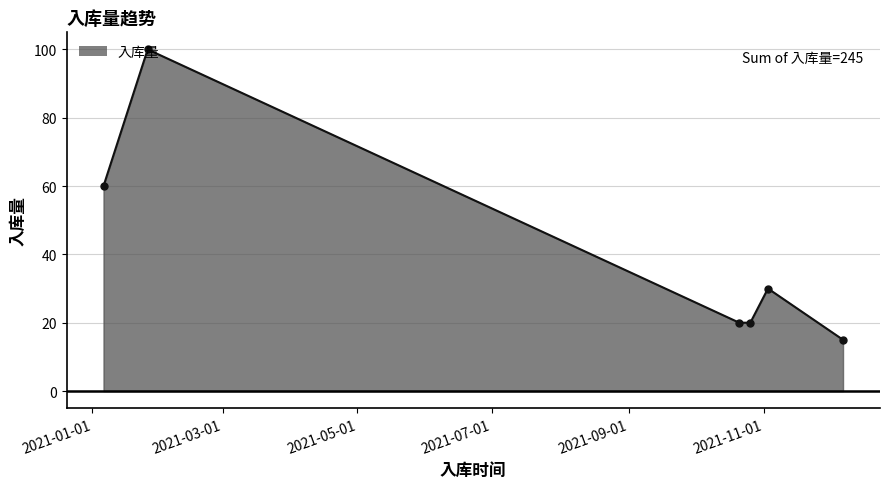

What is the average value?

41